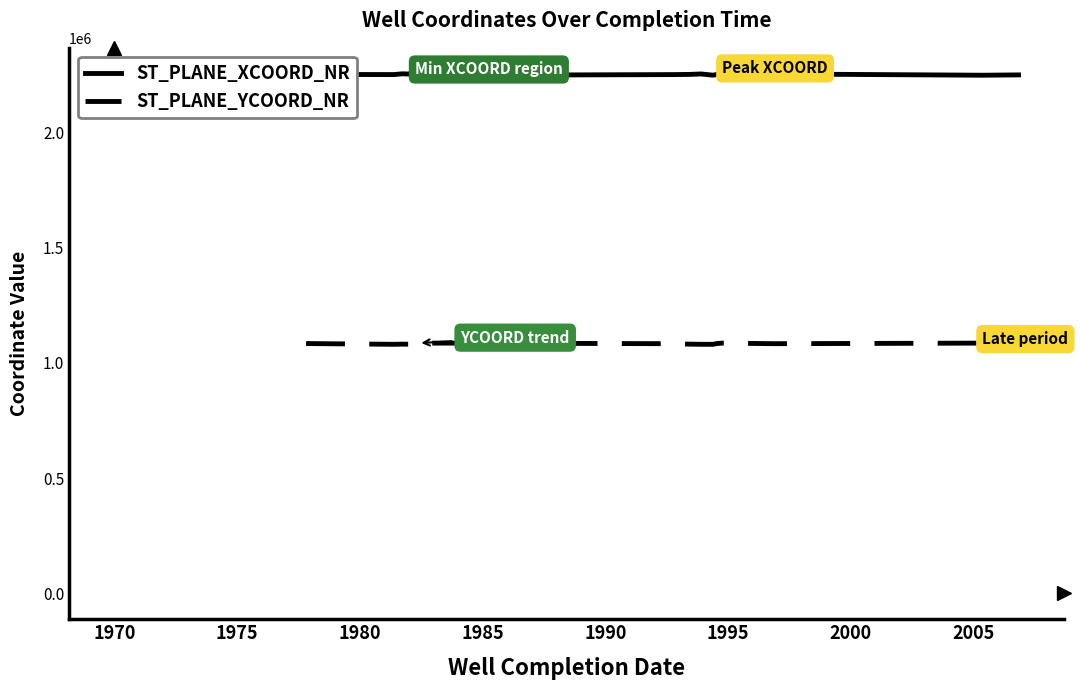

True or false: ST_PLANE_YCOORD_NR and ST_PLANE_XCOORD_NR intersect in this chart.

False